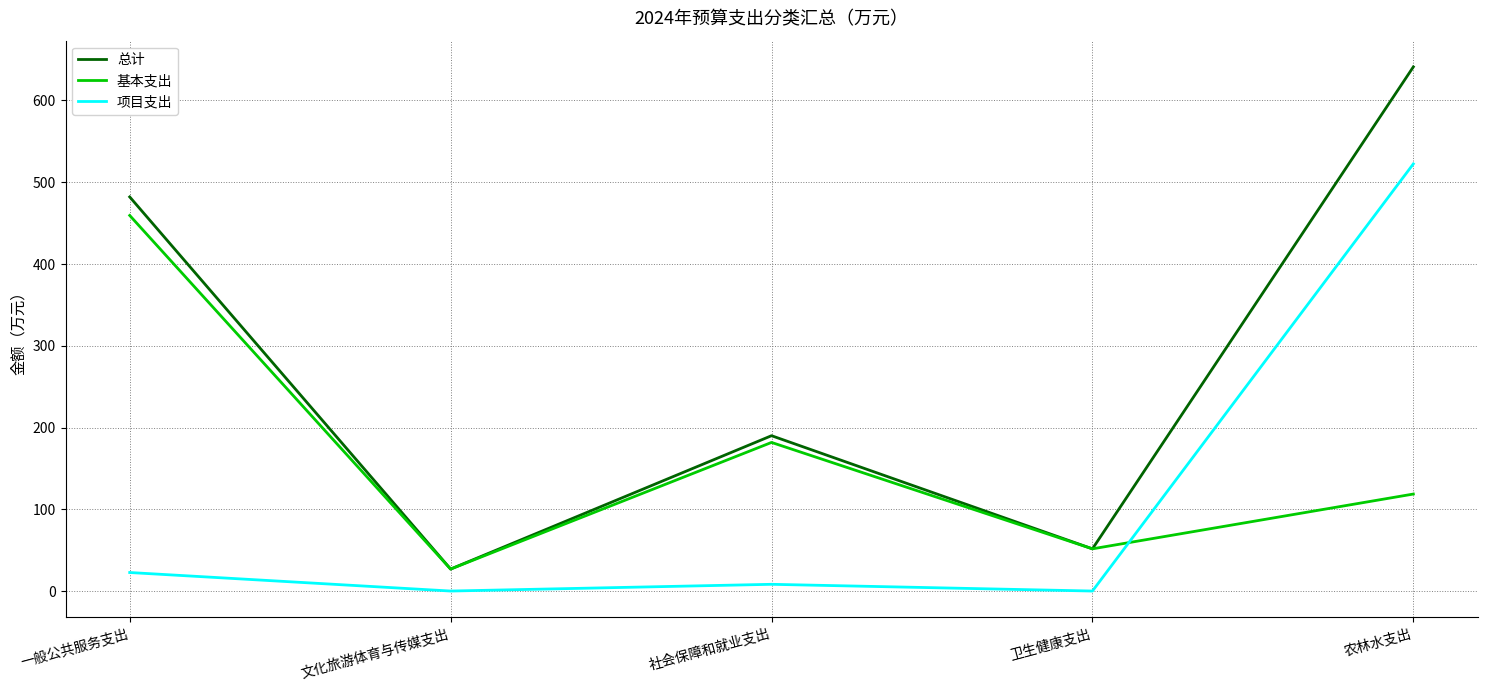

Where is 基本支出 nearest to the value 243?

社会保障和就业支出